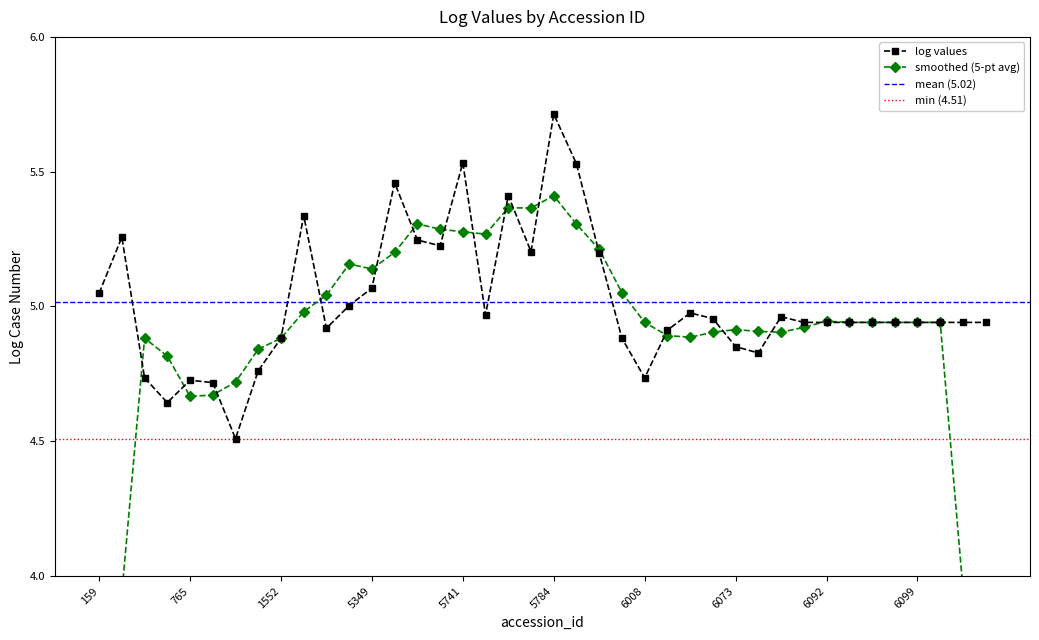

Reading left to right, list all the values displayed in this chart.

5.0	5.3	4.7	4.6	4.7	4.7	4.5	4.8	4.9	5.3	4.9	5.0	5.1	5.5	5.2	5.2	5.5	5.0	5.4	5.2	5.7	5.5	5.2	4.9	4.7	4.9	5.0	5.0	4.9	4.8	5.0	4.9	4.9	4.9	4.9	4.9	4.9	4.9	4.9	4.9